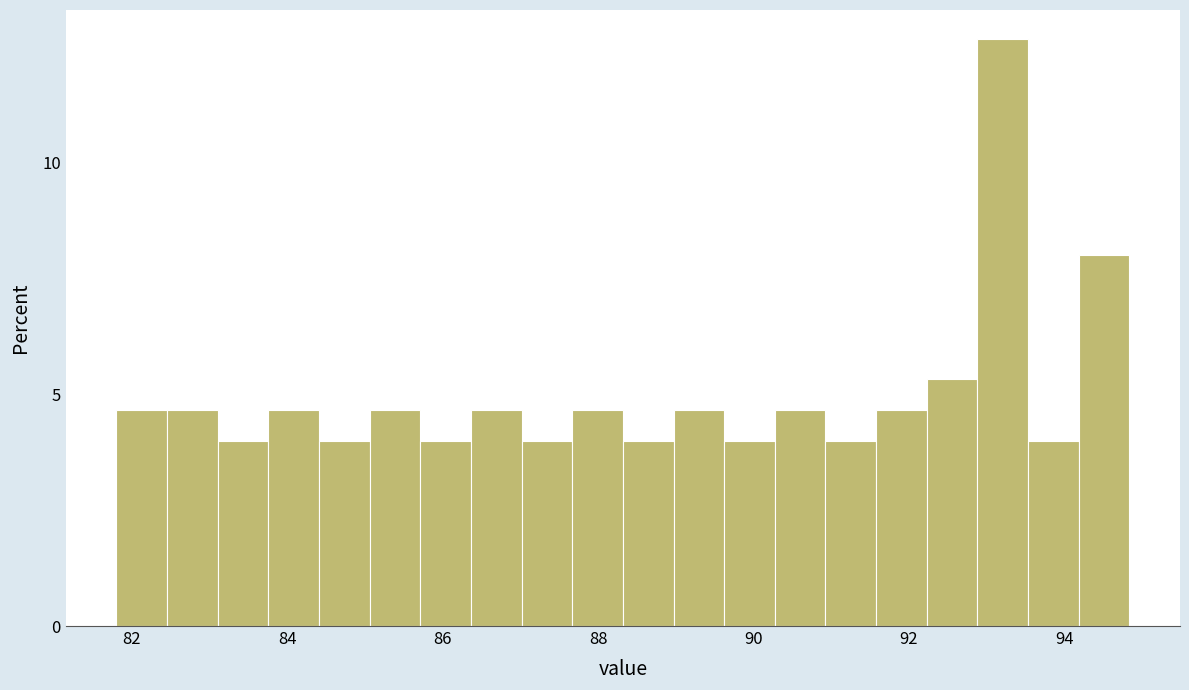

Read against the x-axis, roughly where is the centre of the tallest bar?

93.2